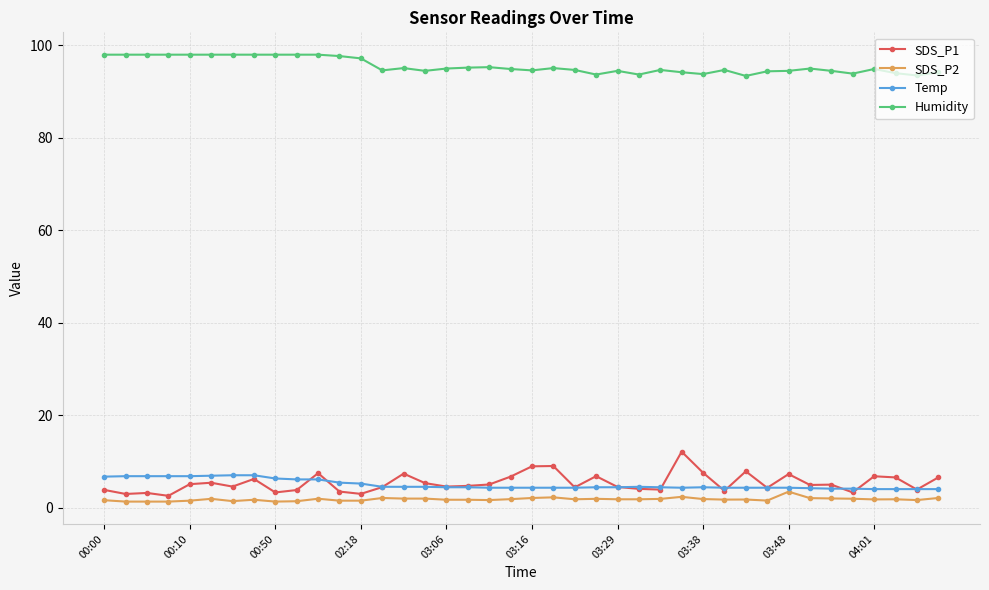

At how many categories does at least one series exceed 35?

40